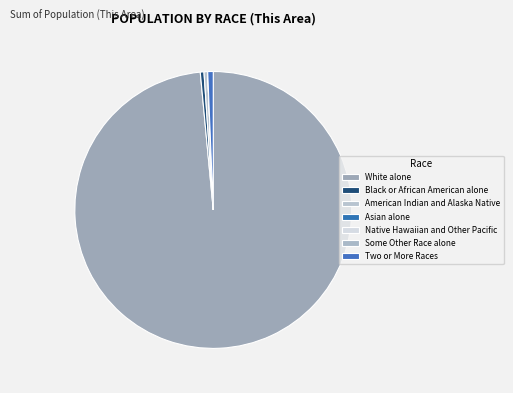

To the nearest percent, what is the average slice percentage?

14%